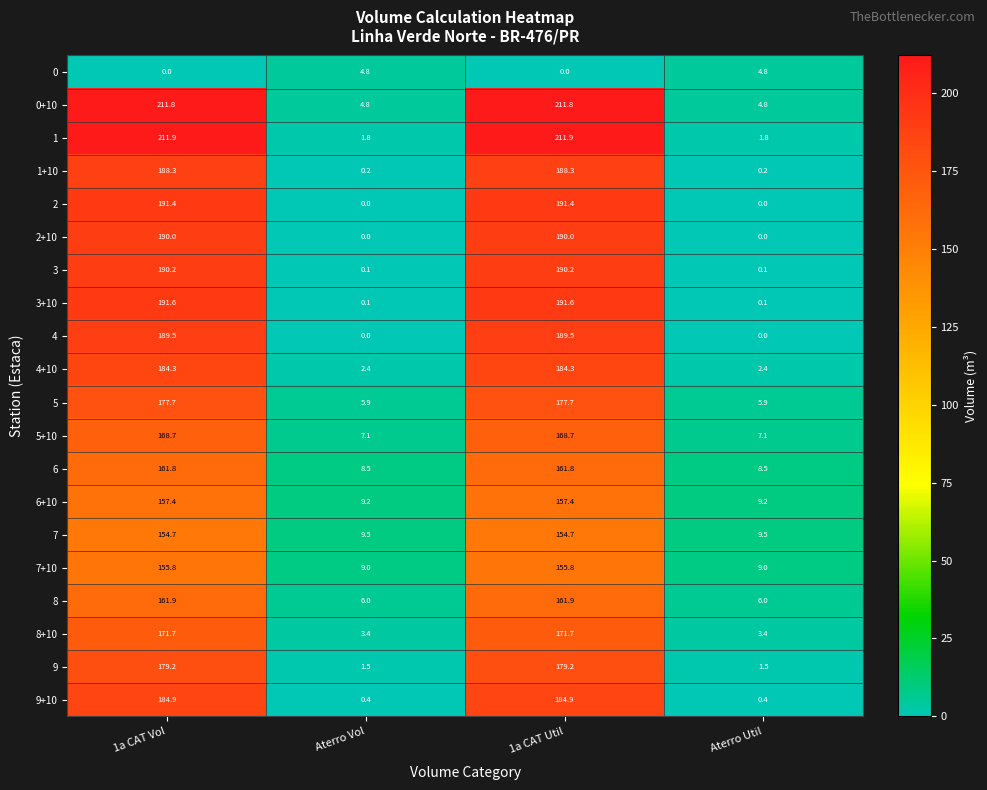

What is the highest value of the 9 series?

179.2